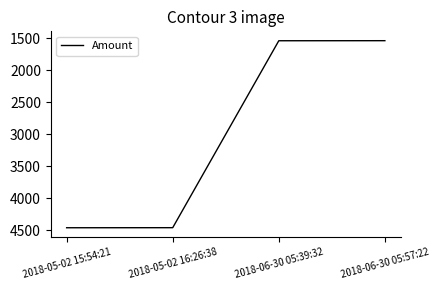

Is it true that the value at 2018-05-02 15:54:21 is 6431?

False